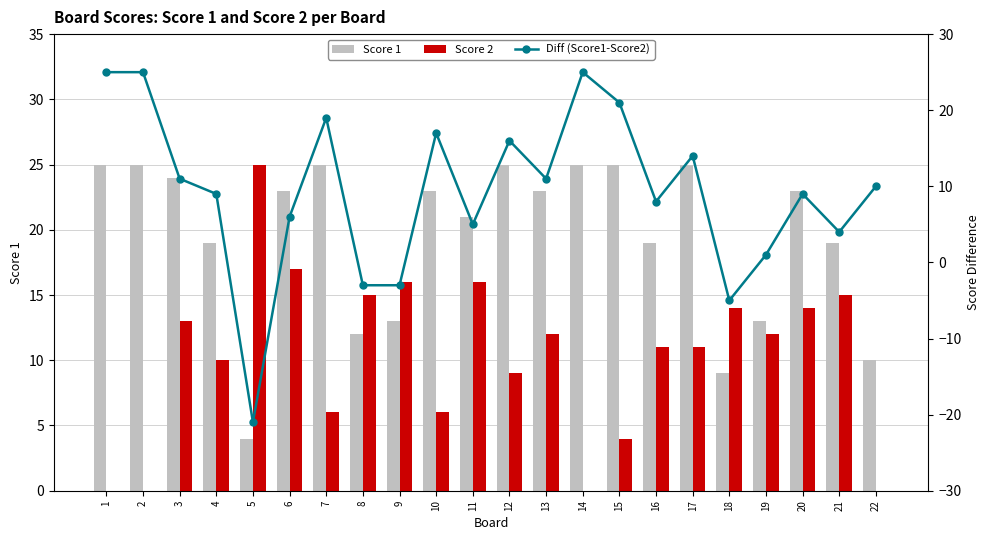

What are all the series names shown in the legend?

Score 1, Score 2, Diff (Score1-Score2)